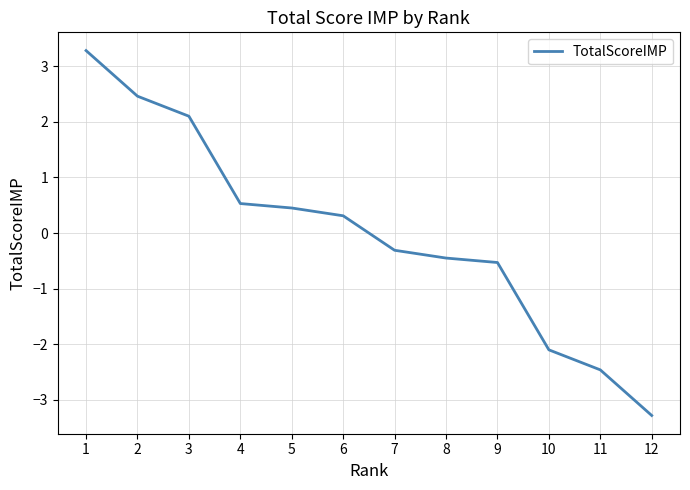

Rank the categories by value from lowest to highest.

12, 11, 10, 9, 8, 7, 6, 5, 4, 3, 2, 1